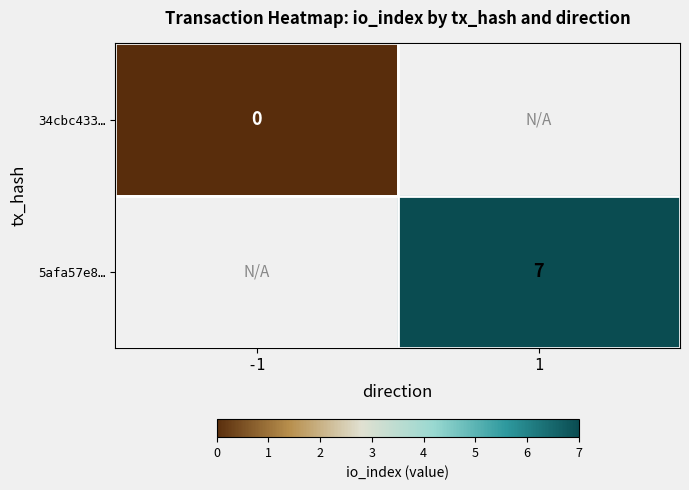

Is the value of 5afa57e8… at 1 greater than the value of 34cbc433… at -1?

Yes